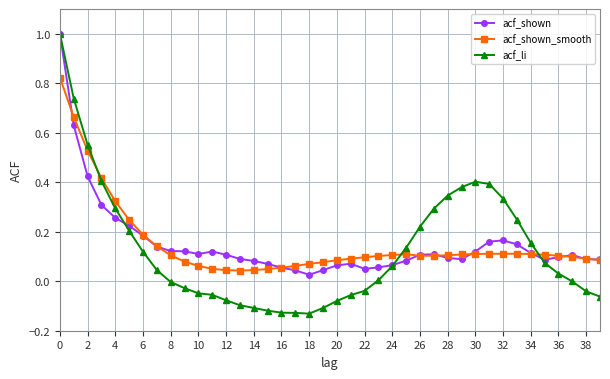

How many intersections are there between acf_li and acf_shown_smooth?

3